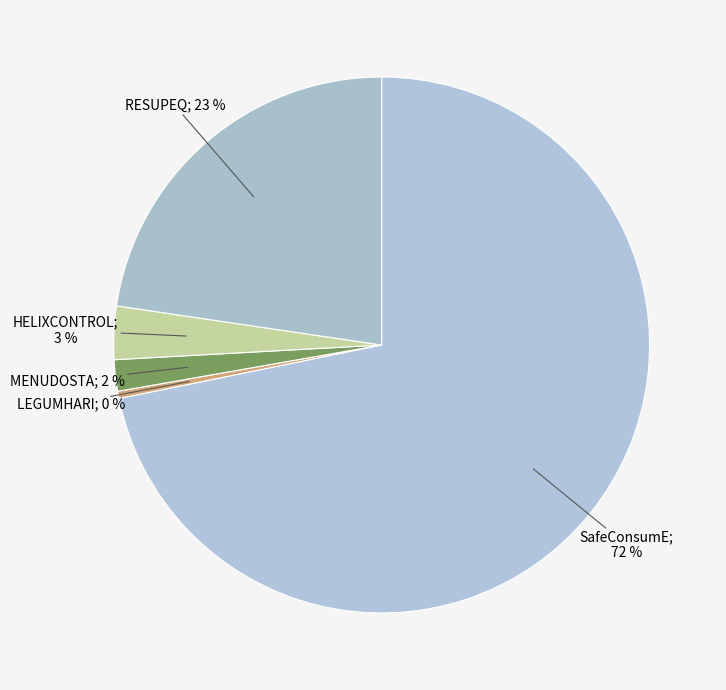

Which category has the smallest portion of the pie?

LEGUMHARI